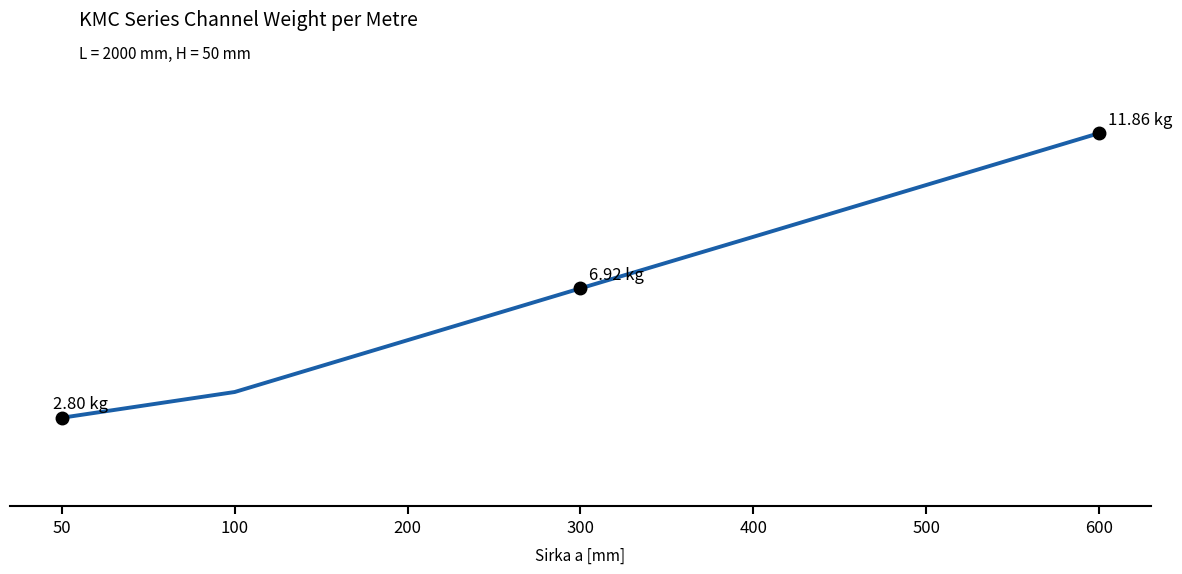

Where does the data first go above 6?

300